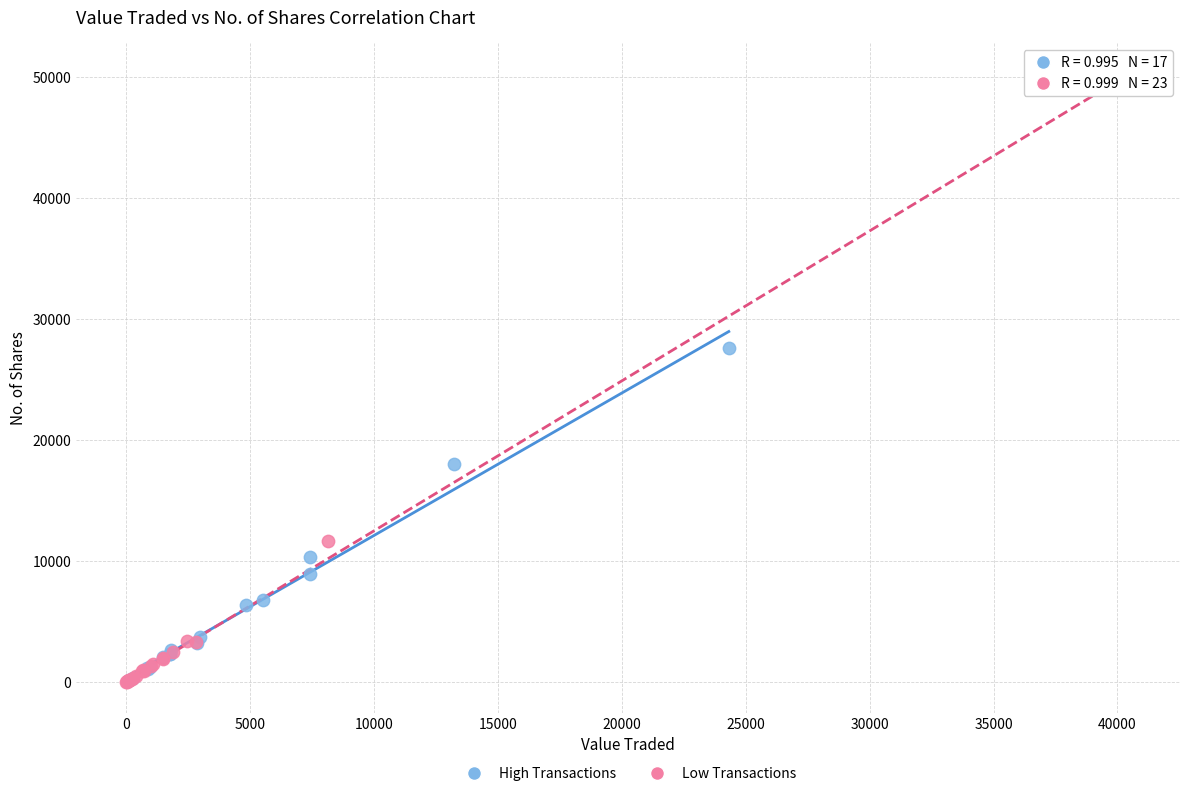

Which series contains the highest Y value?

Low Transactions